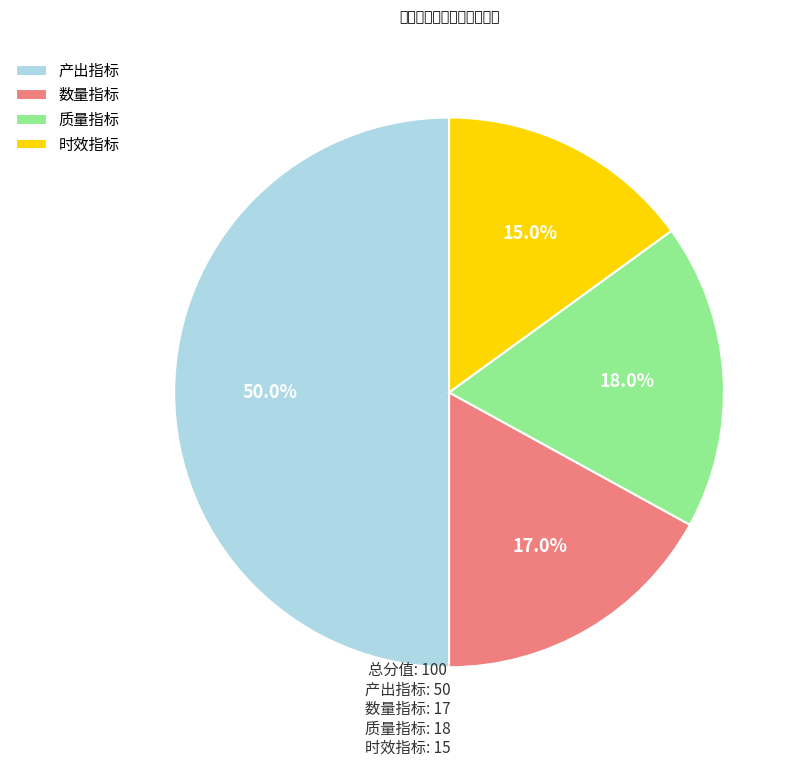

What percentage is NOT represented by 产出指标?

50.0%